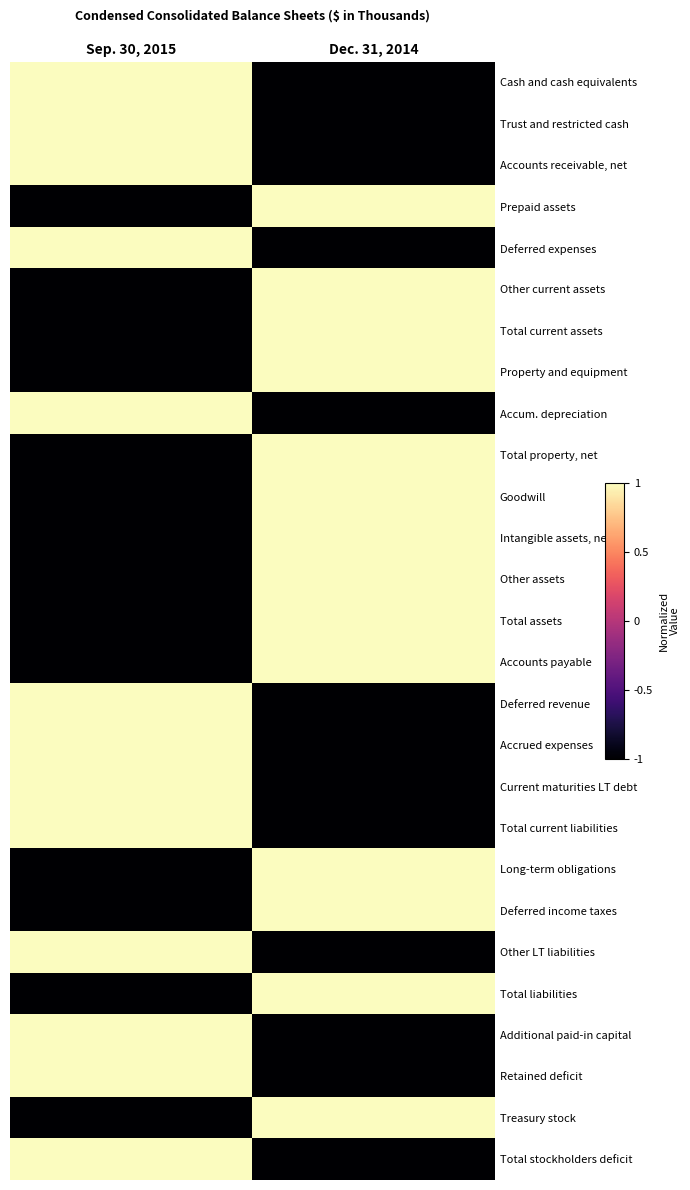

At which category is the sum across all series the highest?

Dec. 31, 2014